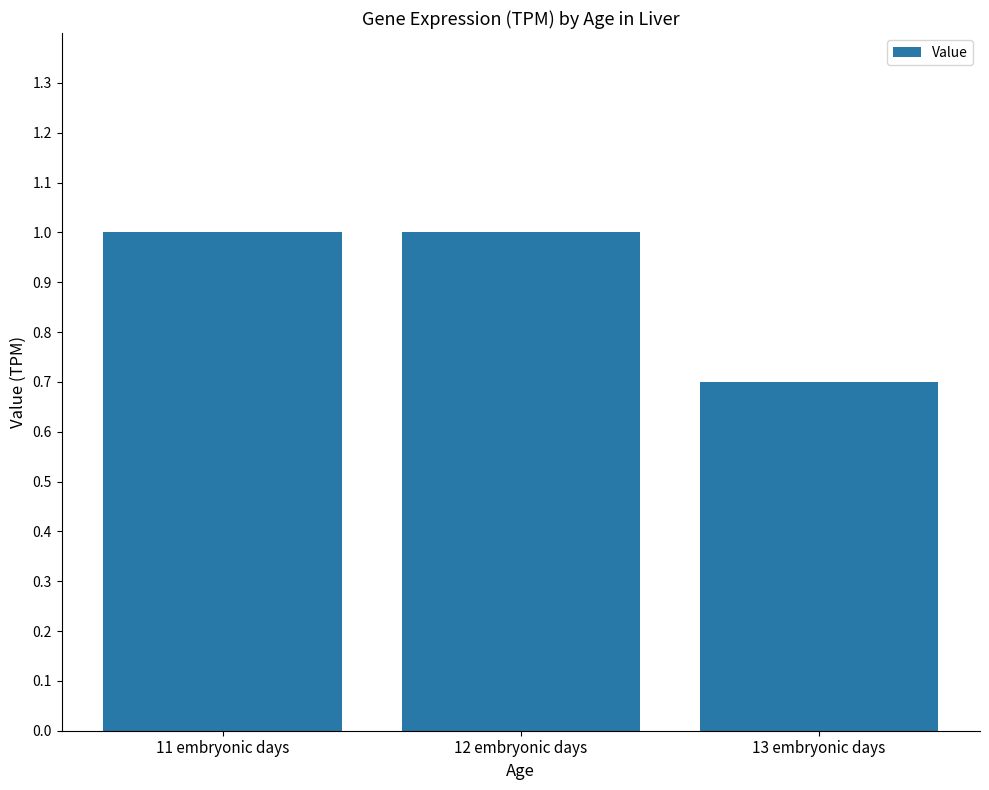

At which label is the value closest to 0?

13 embryonic days